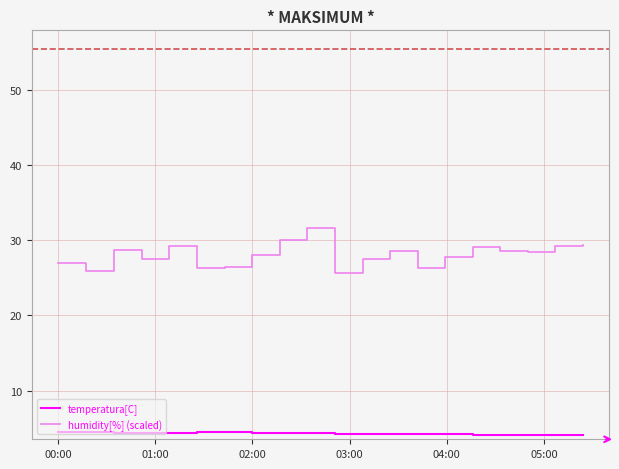

Which series has the largest range (max minus min)?

humidity[%] (scaled)